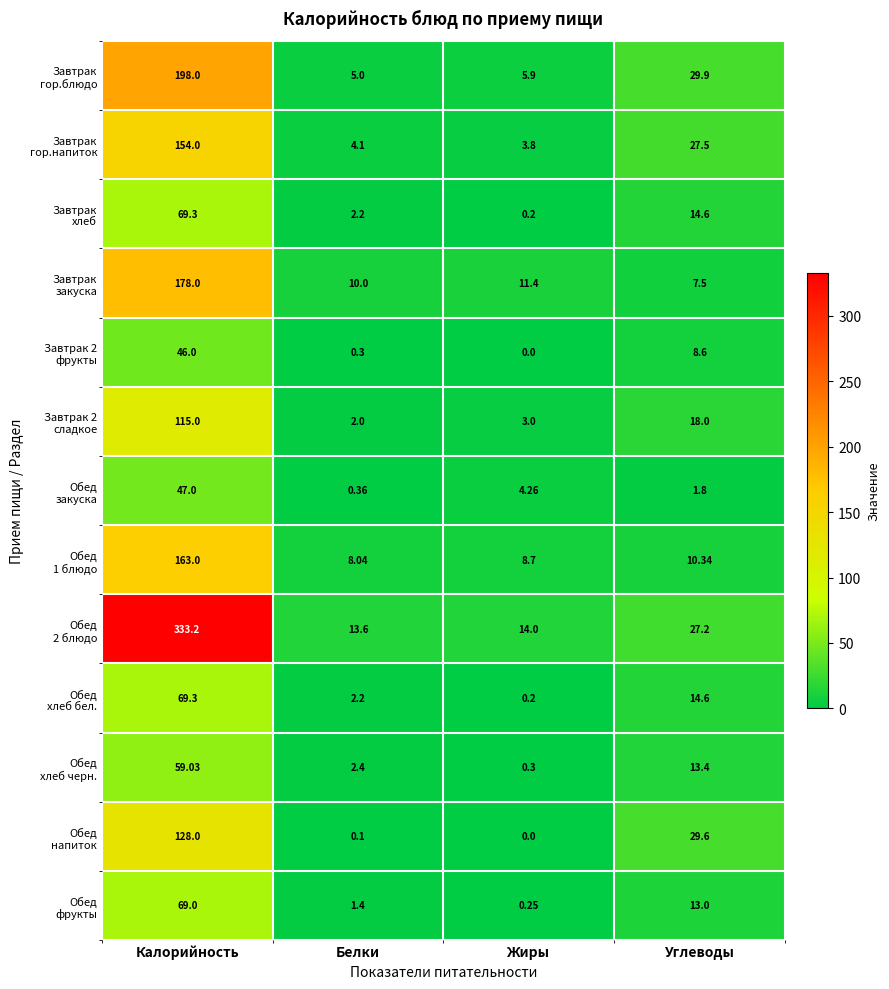

At how many categories does at least one series exceed 176?

1